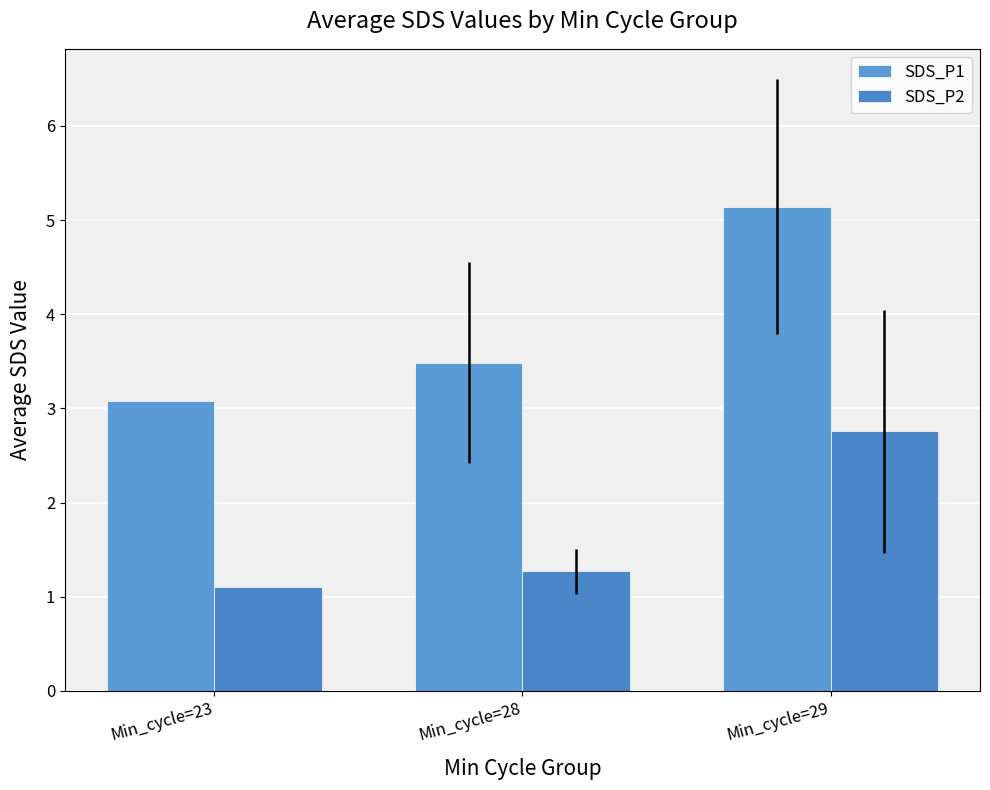

List the labels in order of SDS_P1 value, smallest first.

Min_cycle=23, Min_cycle=28, Min_cycle=29